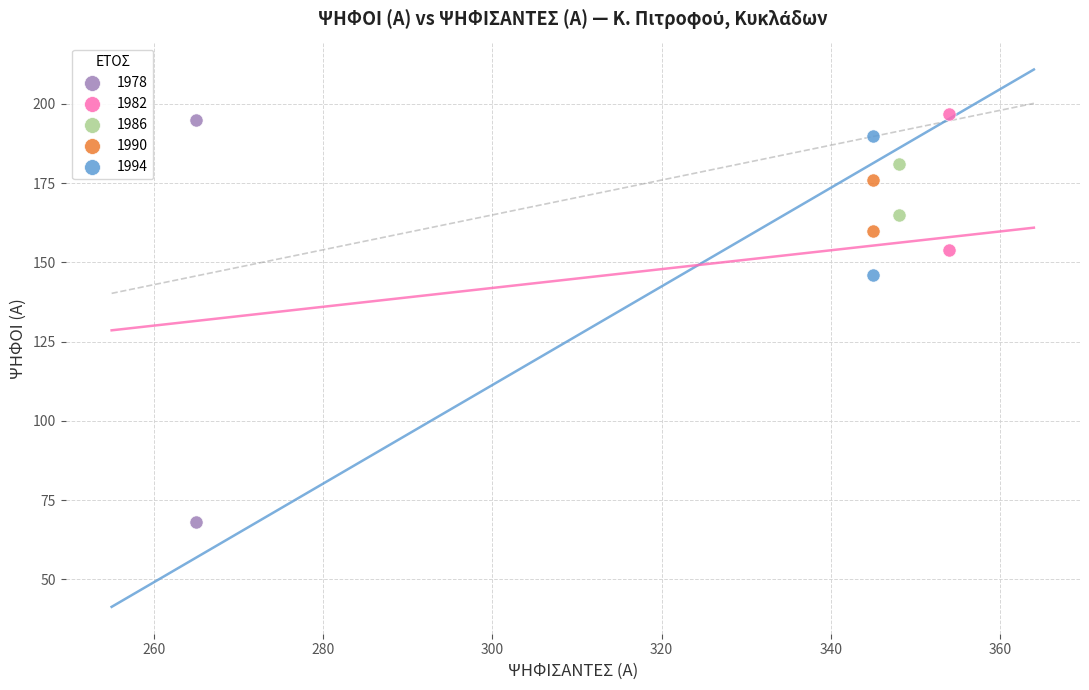

Which series contains the highest Y value?

1982